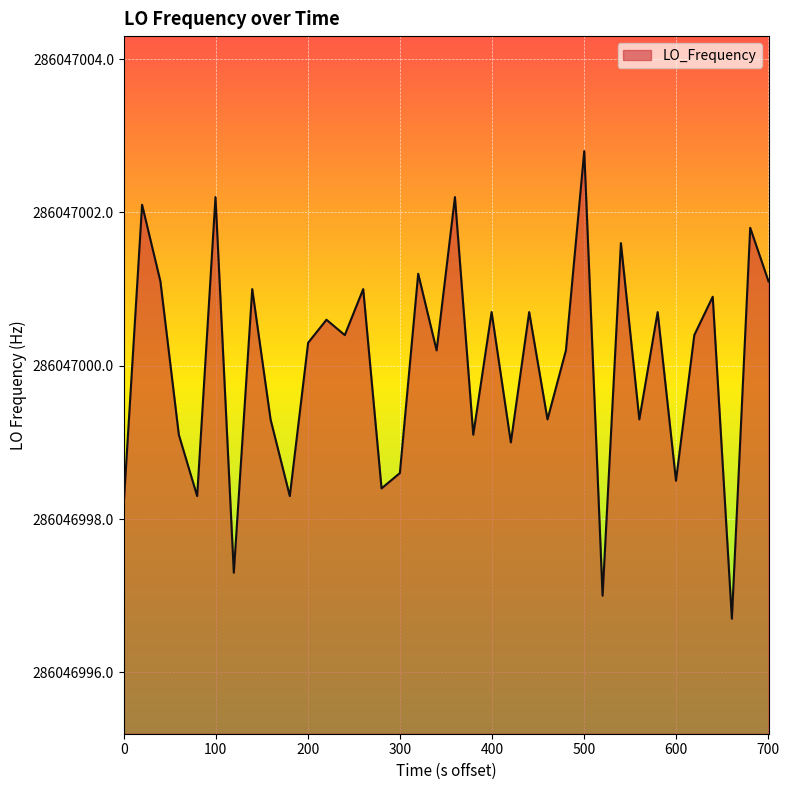

What is the difference between the maximum and second lowest values?

5.8